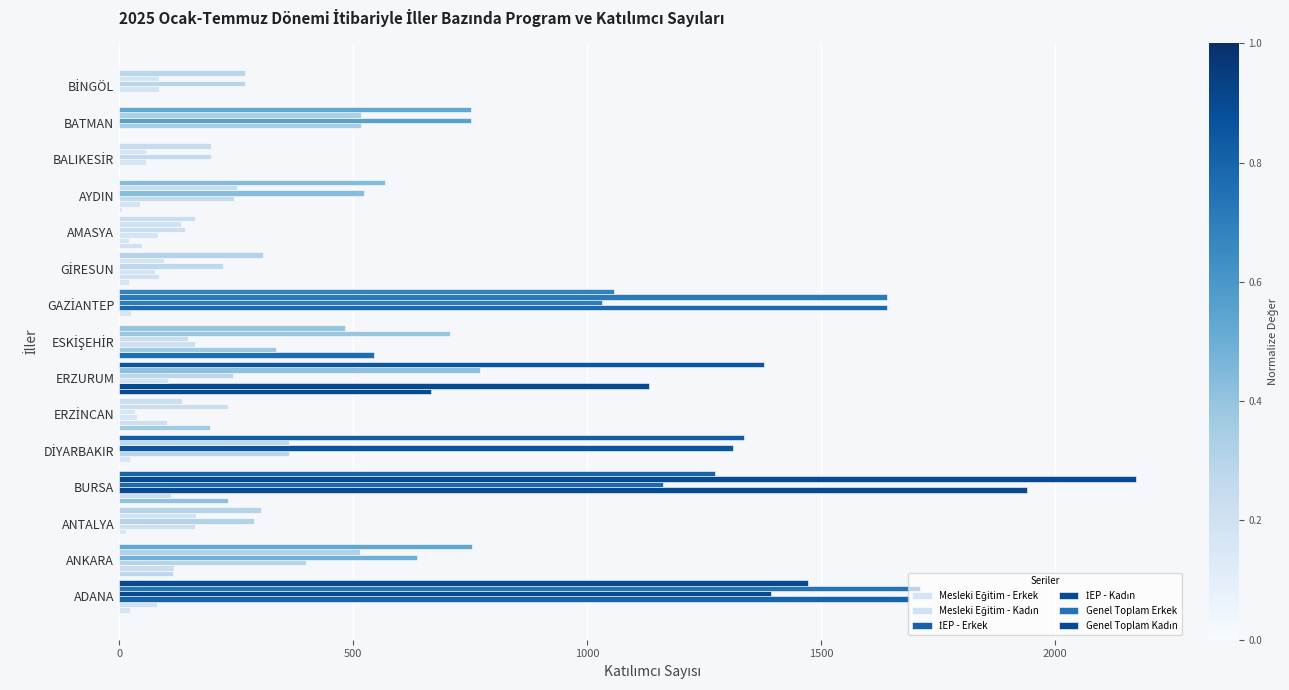

What is the difference between the second highest and minimum values in the İEP - Kadın series?

1278